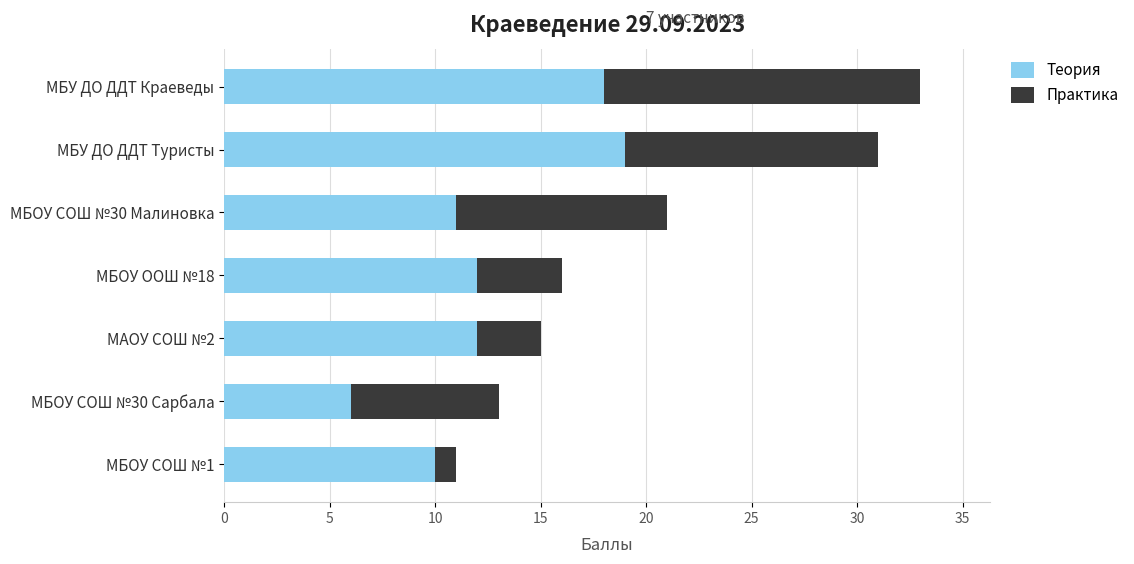

Is it true that Теория equals 33 at МБУ ДО ДДТ Туристы?

False